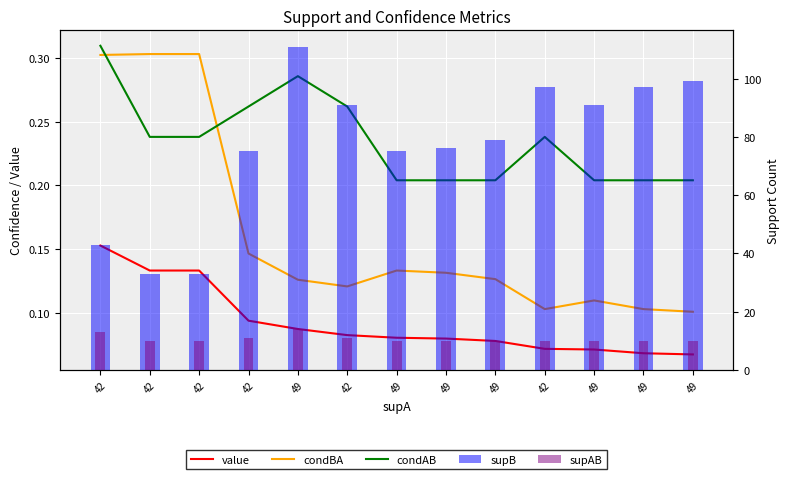

Between 42 and 49, which is larger?

42